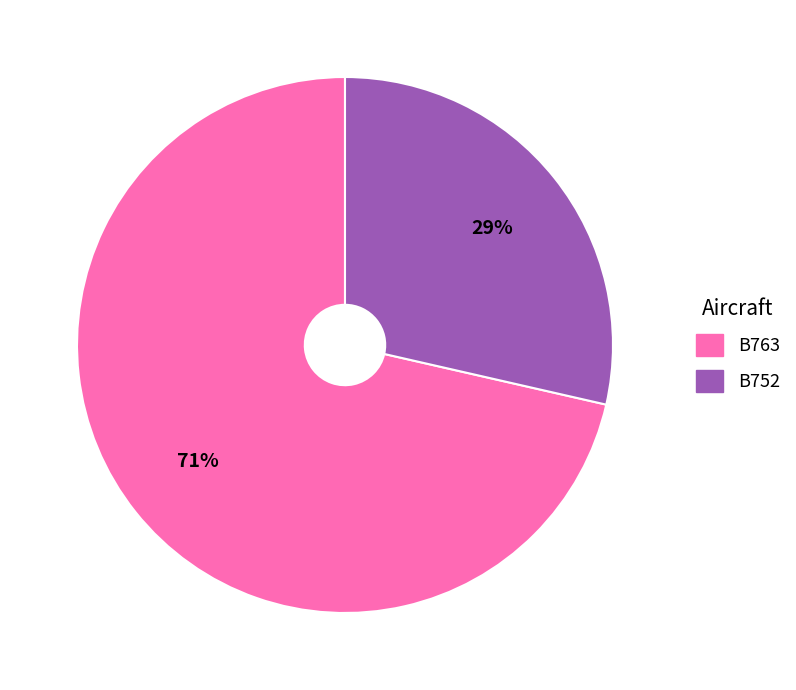

To the nearest percent, what is the combined percentage of B752 and B763?

100%